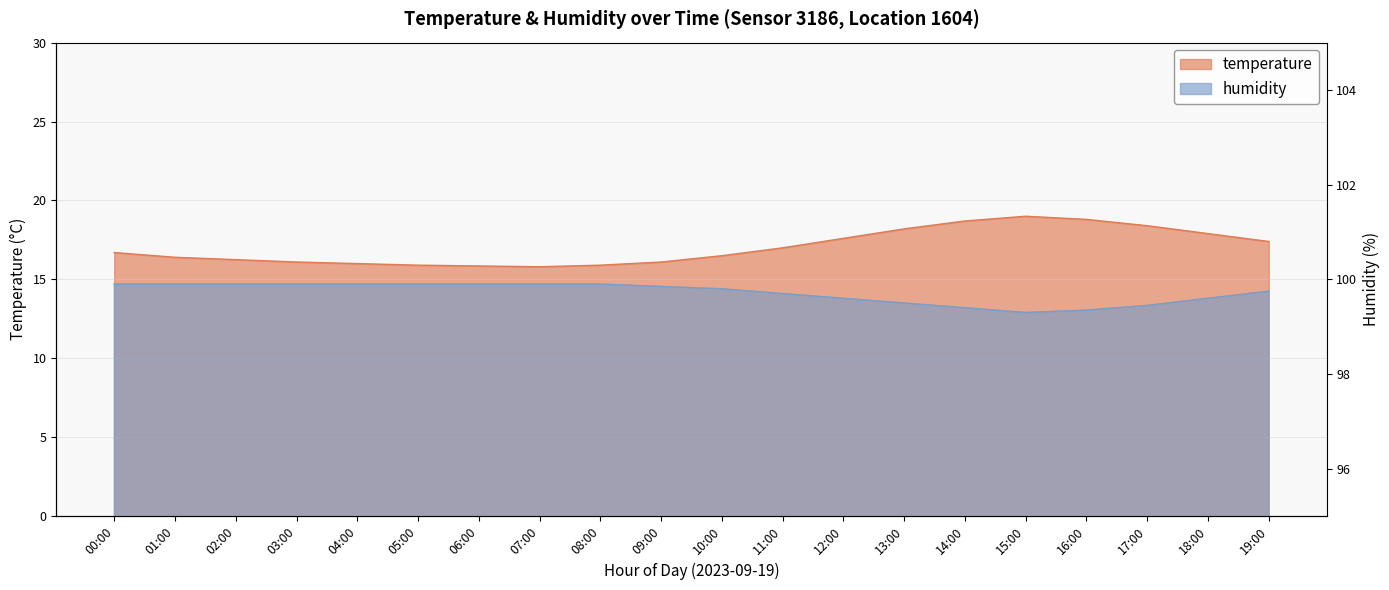

What are all the series names shown in the legend?

temperature, humidity